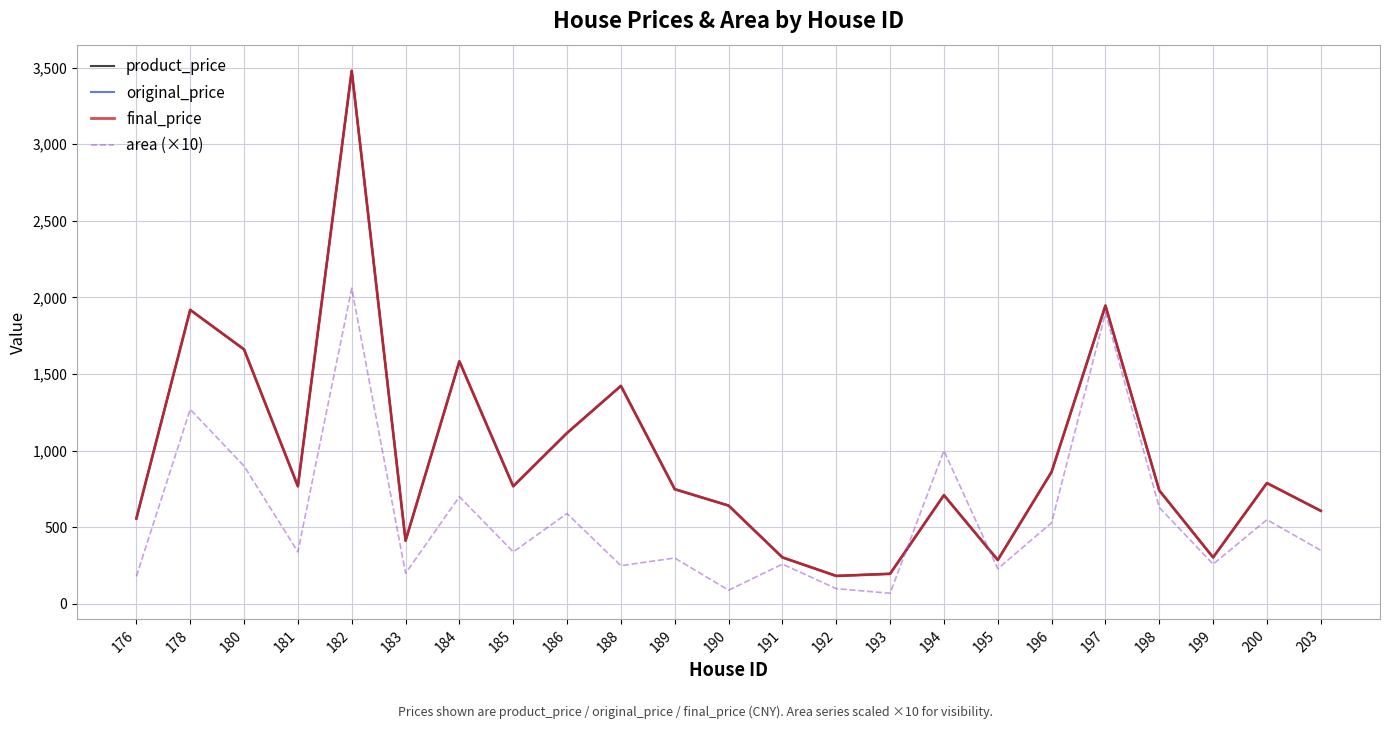

Where is the first local minimum for original_price?

181